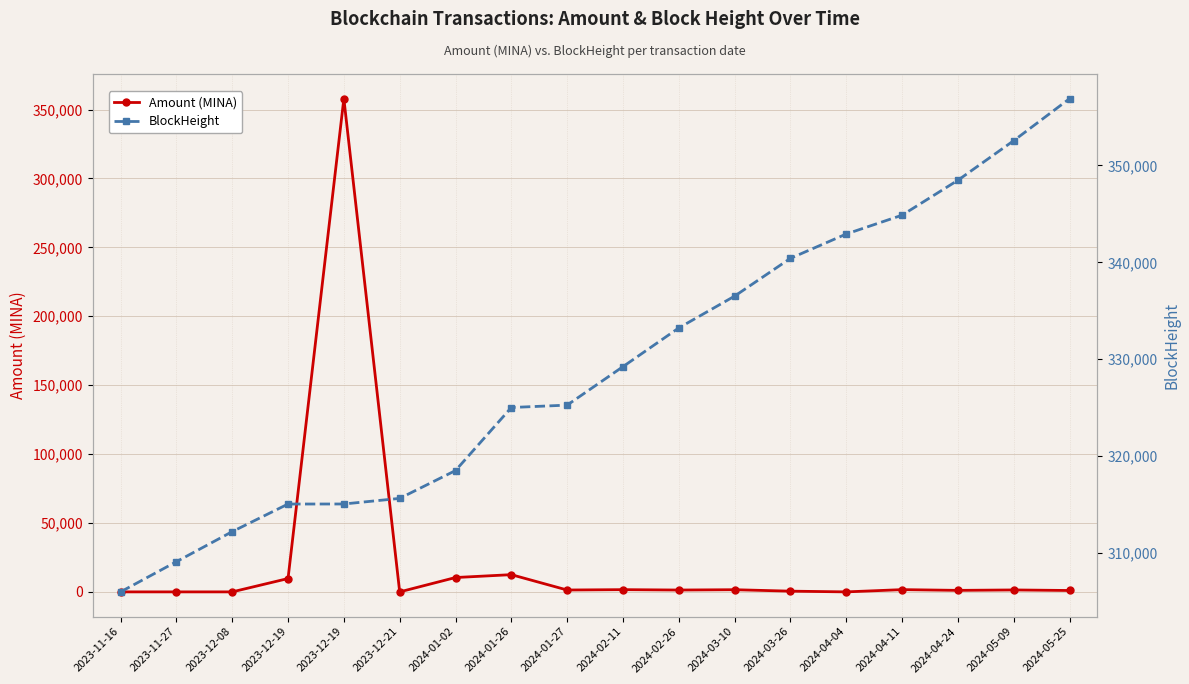

What is the label of the 1st point from the right?

2024-05-25